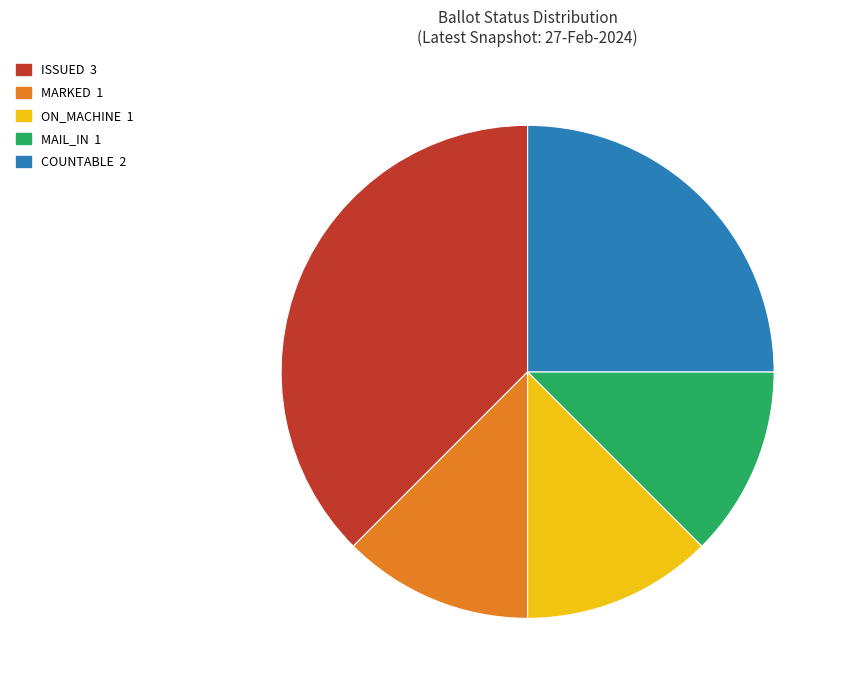

Does any single category account for the majority?

No